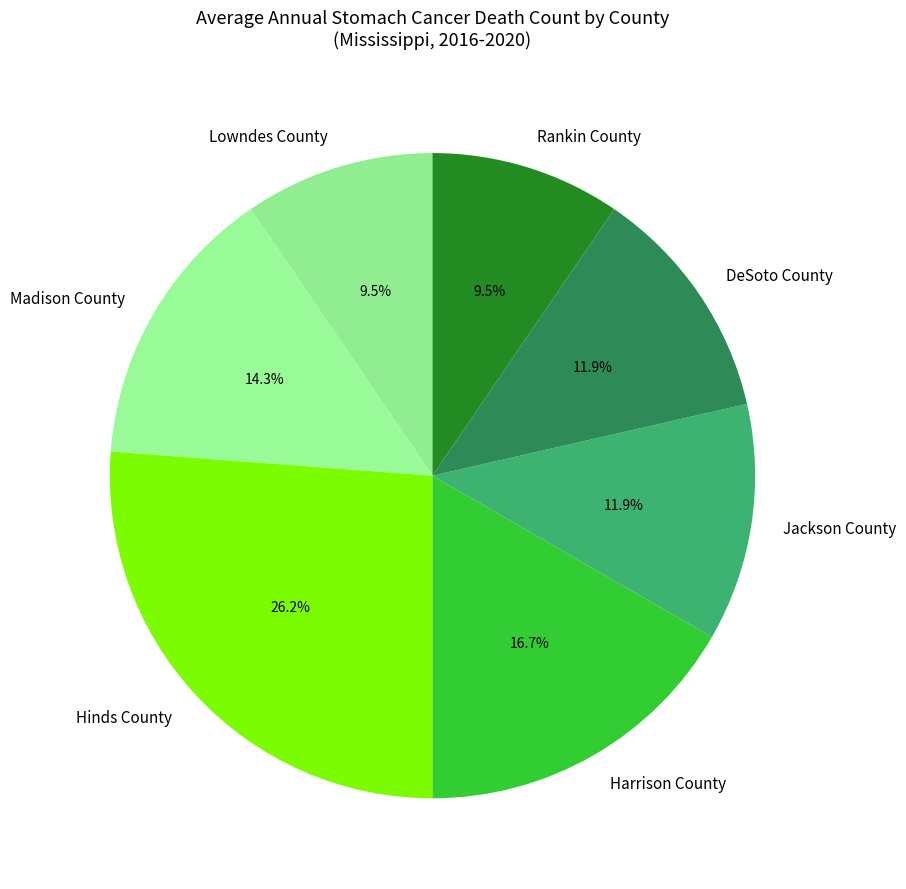

How many slices are in this pie chart?

7